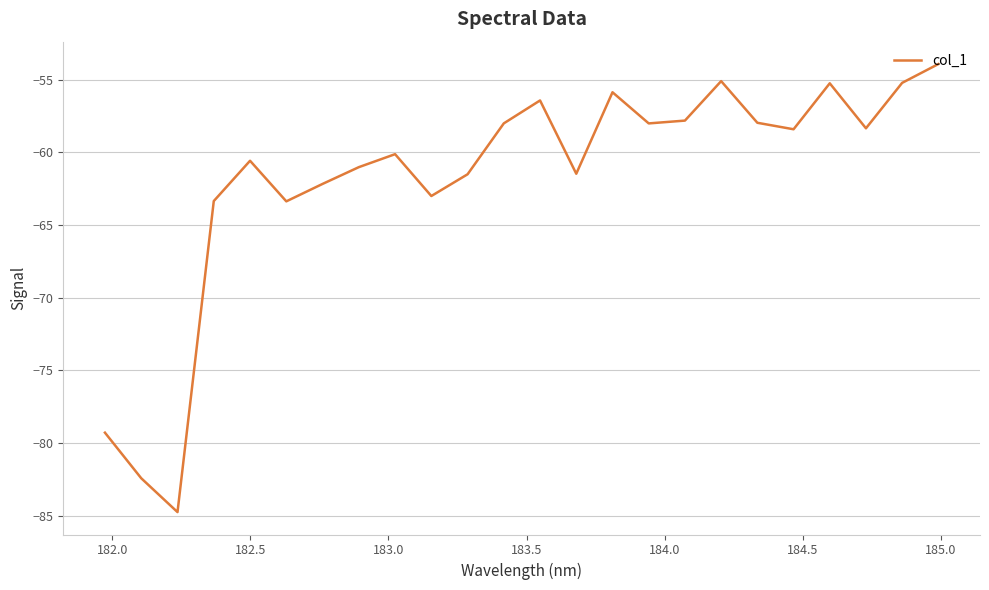

What is the difference between the maximum and minimum values?

30.8